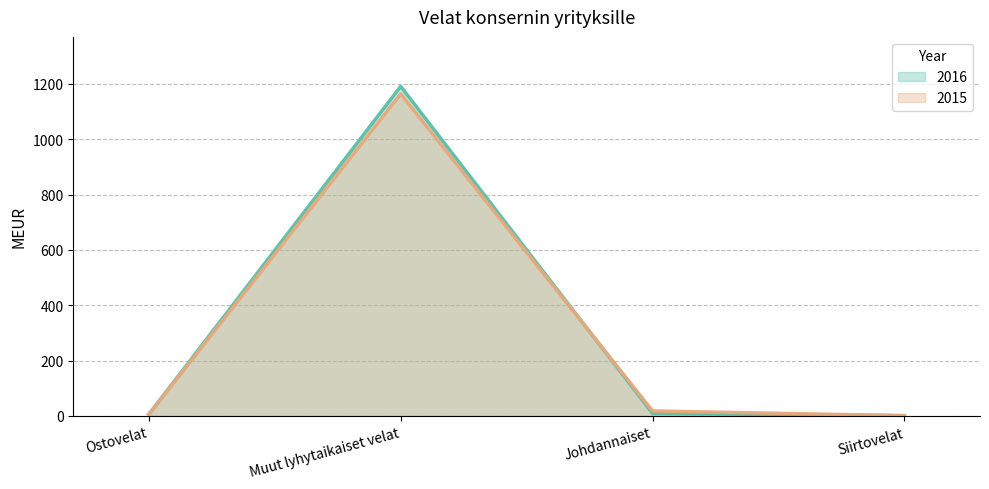

Reading left to right, transcribe all the data shown in this chart.

2016: 6	1191	9	1
2015: 5	1164	18	1